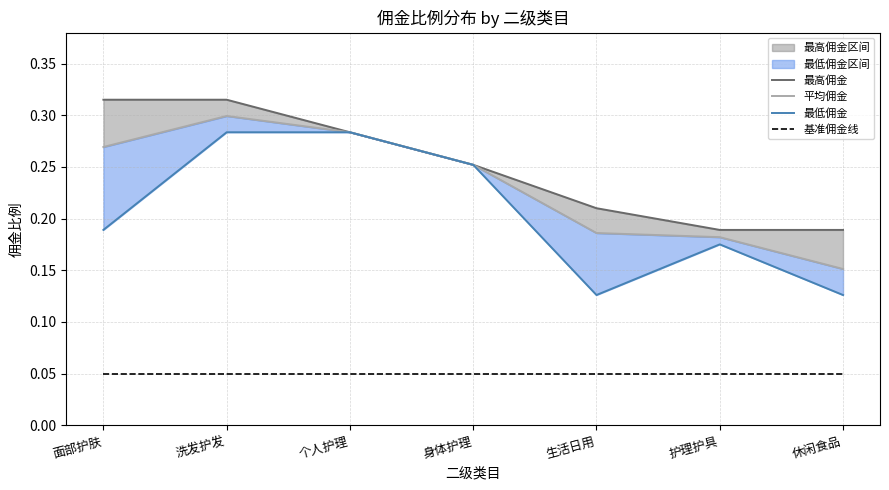

What is the maximum value for 平均佣金?

0.3